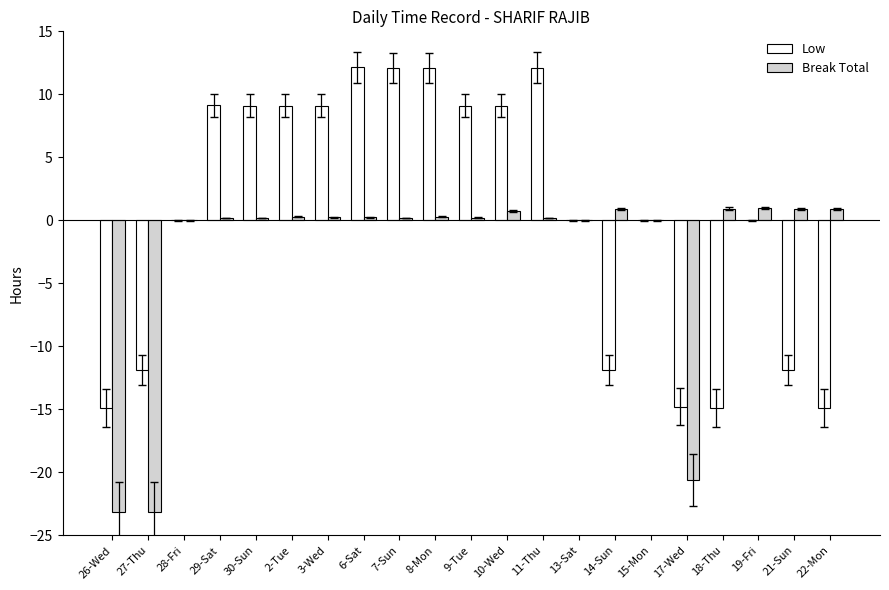

How many groups of bars are there?

21